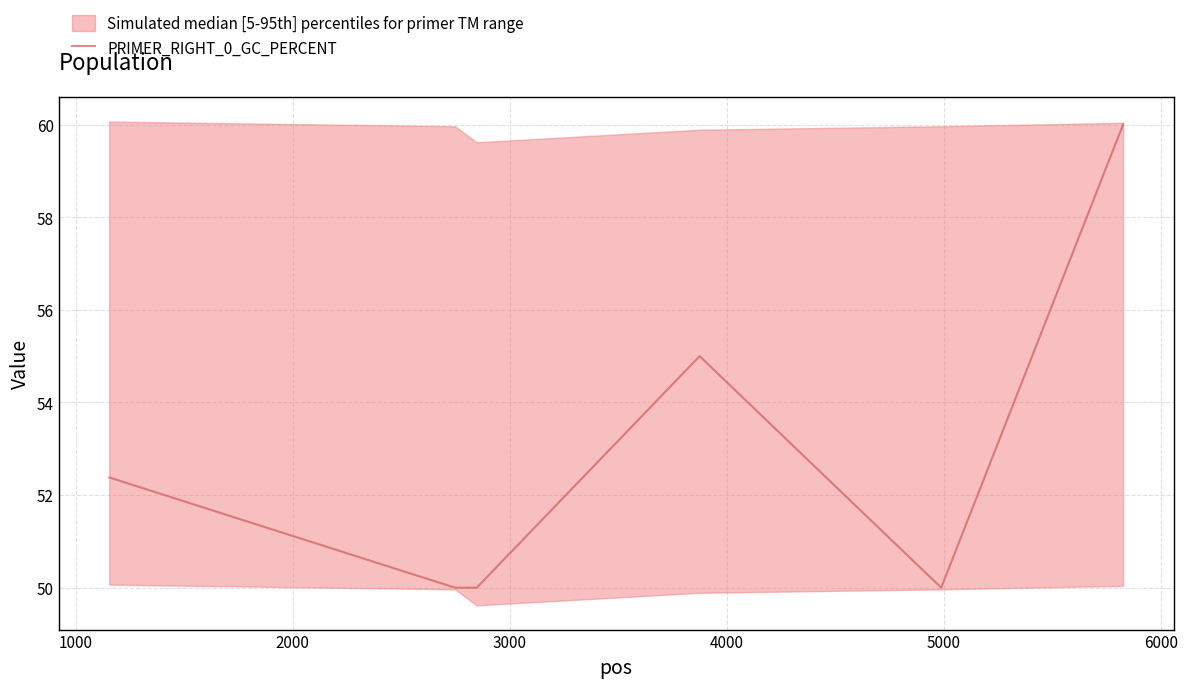

What is the lowest value of the PRIMER_RIGHT_0_GC_PERCENT series?

50.0